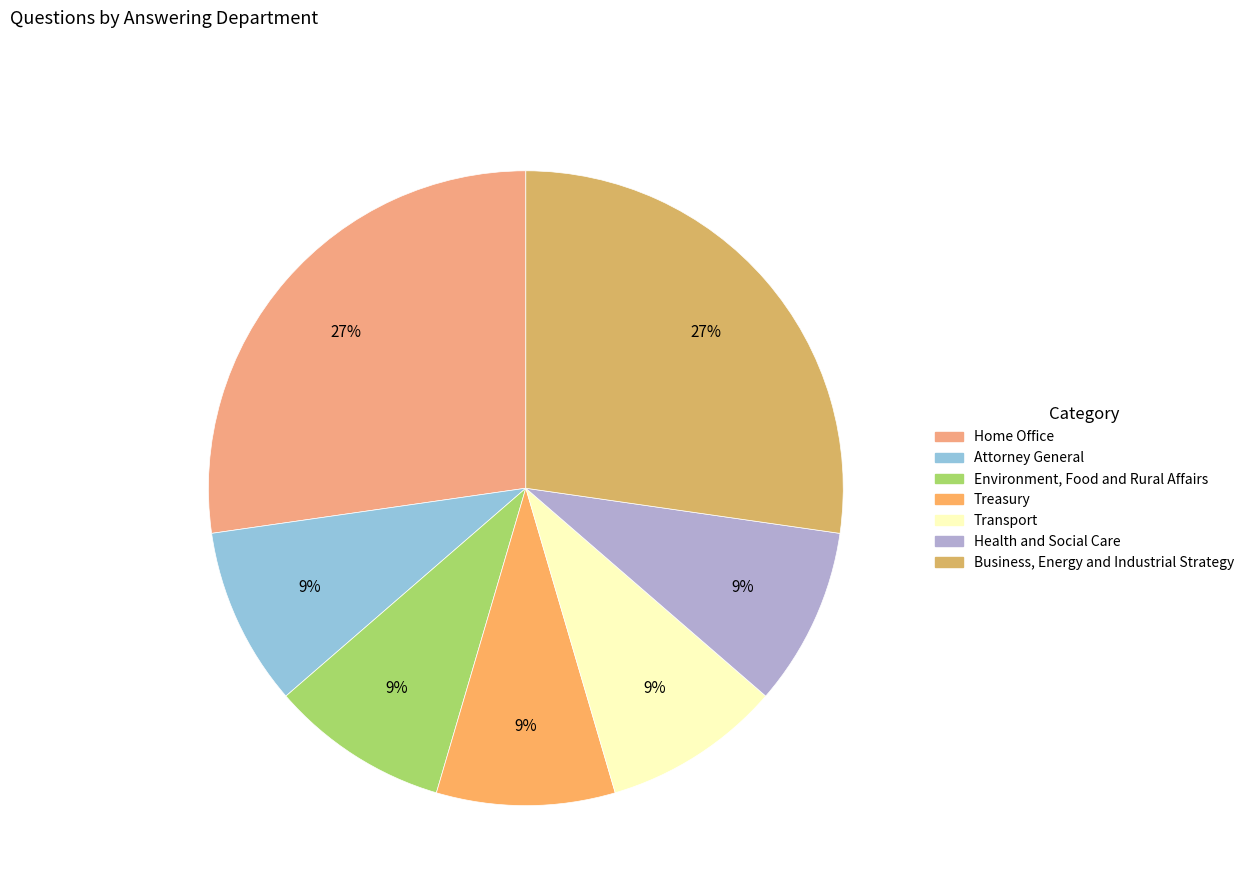

To the nearest percent, what portion does Environment, Food and Rural Affairs represent?

9%